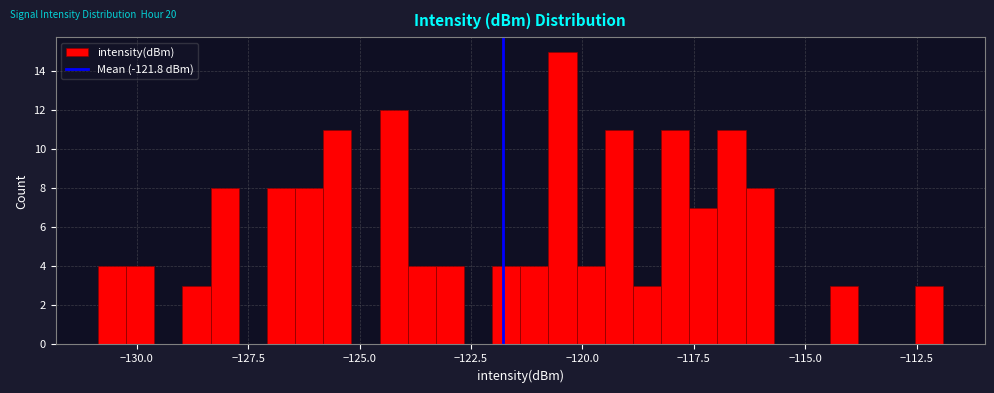

Around what value on the x-axis is the tallest bar? Give the approximate position of its centre, as read against the axis.

-120.5